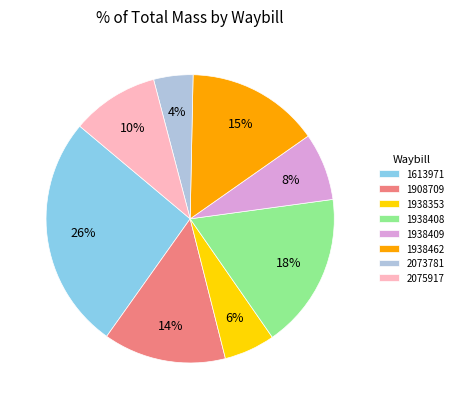

Is the sum of 2075917 and 1908709 greater than half?

No